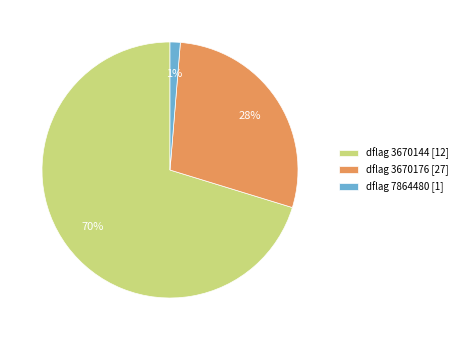

What percentage is the dflag 3670176 [27] slice, to the nearest percent?

28%